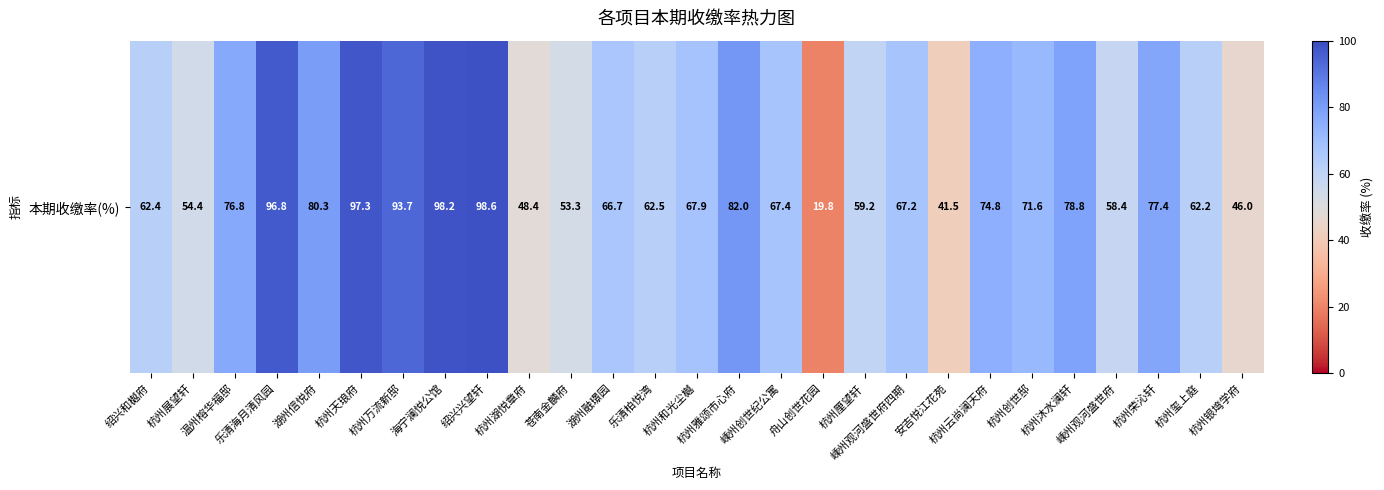

Read the value at 湖州信悦府.

80.3